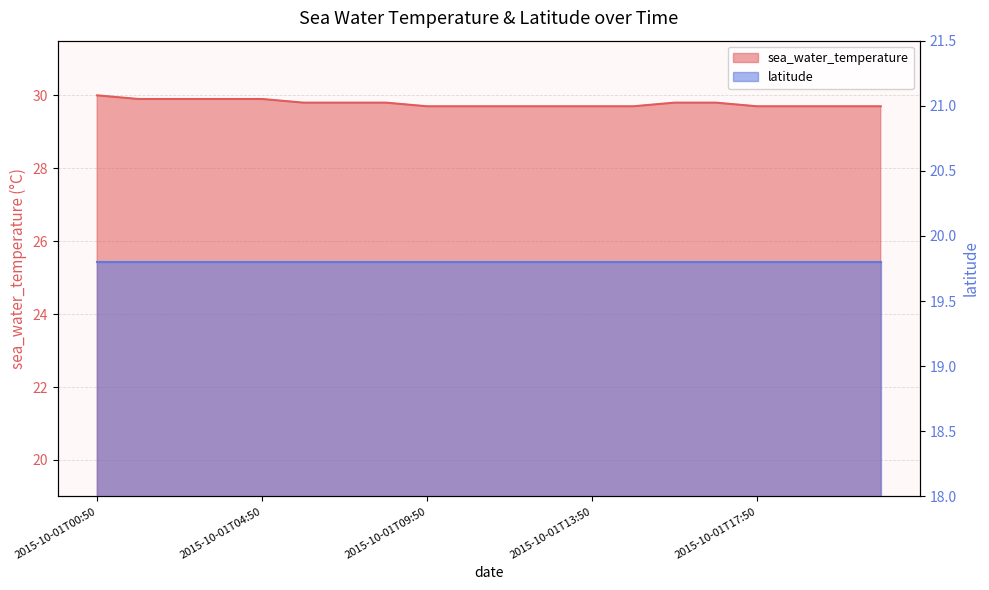

Reading left to right, what are all the values shown in this chart?

30.0	29.9	29.9	29.9	29.9	29.8	29.8	29.8	29.7	29.7	29.7	29.7	29.7	29.7	29.8	29.8	29.7	29.7	29.7	29.7